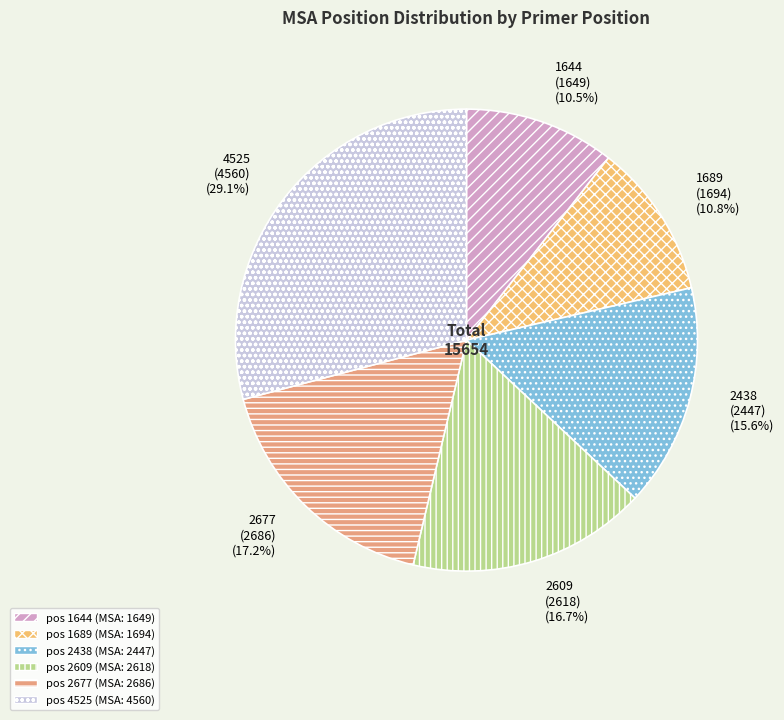

Does 1689 represent more than half of the total?

No